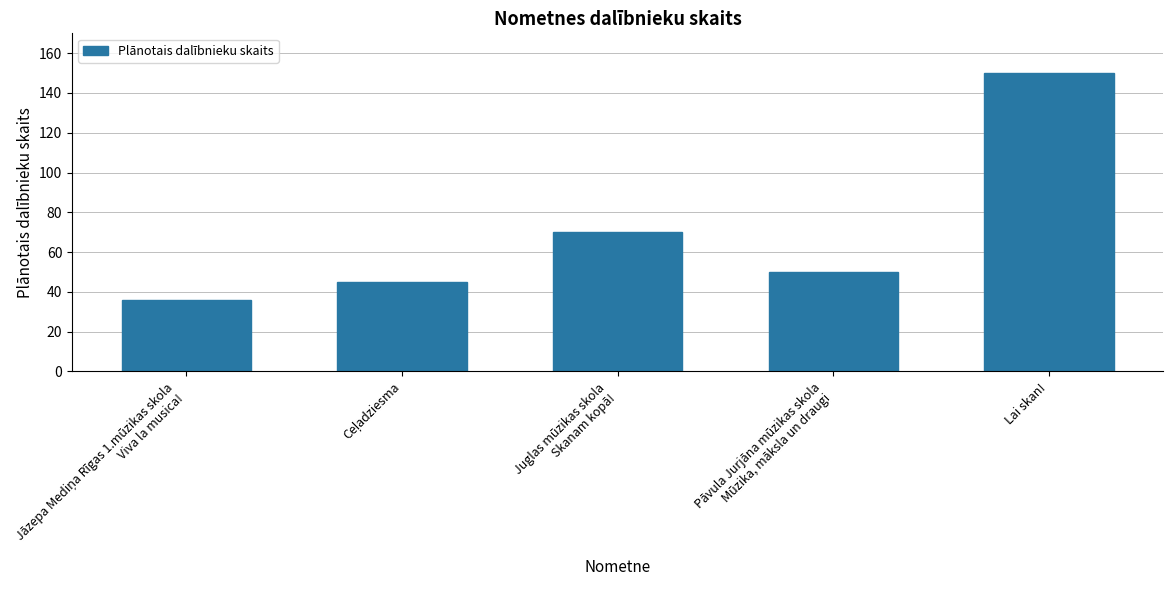

What is the value of the 3rd bar from the left?

70